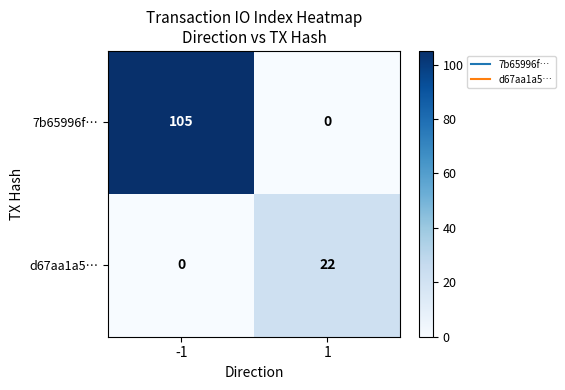

What is the total value across all series at 1?

22